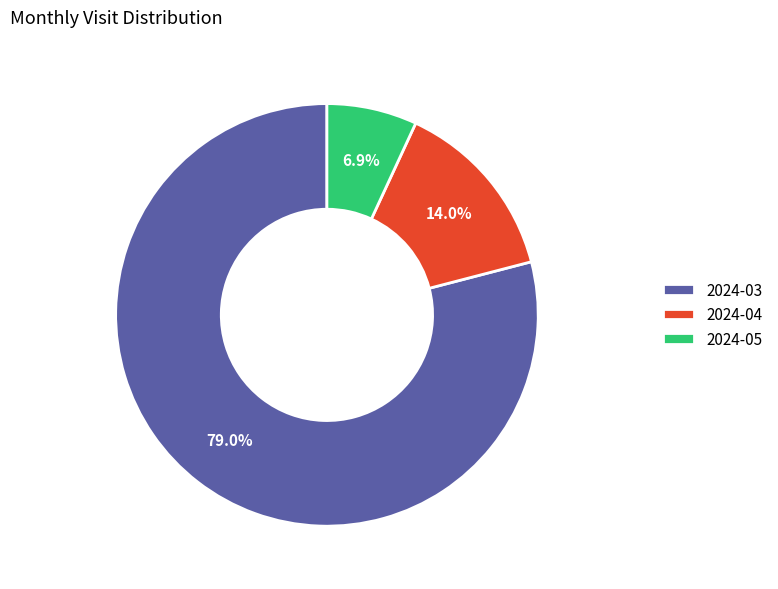

How many slices are in this pie chart?

3